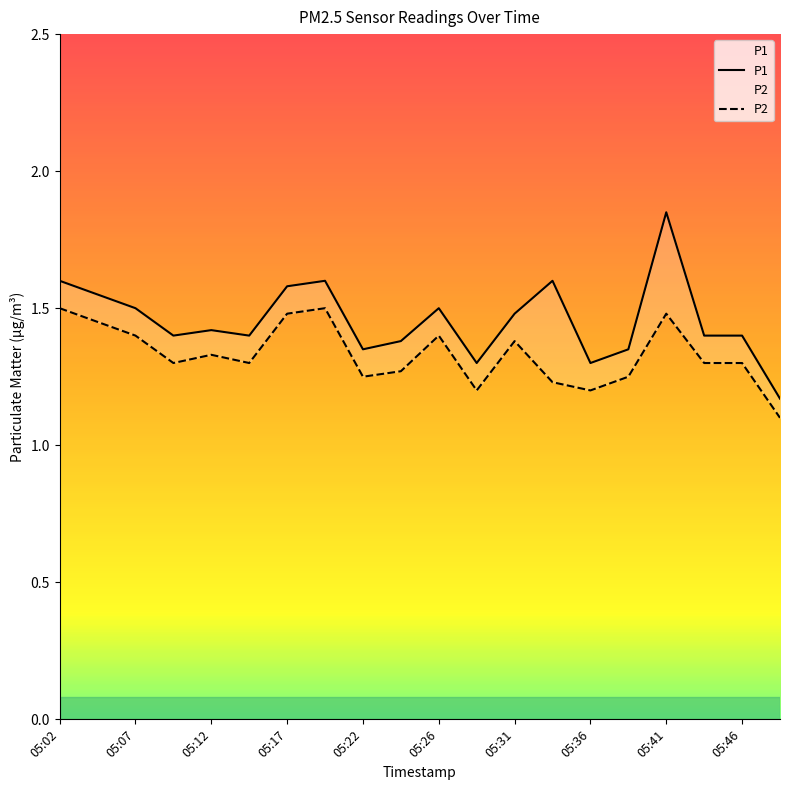

Between 05:12 and 05:22, which series saw the biggest shift?

P2